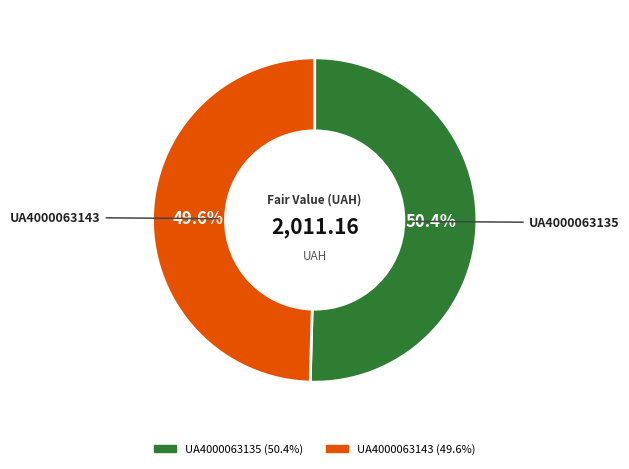

How many segments does this pie chart have?

2